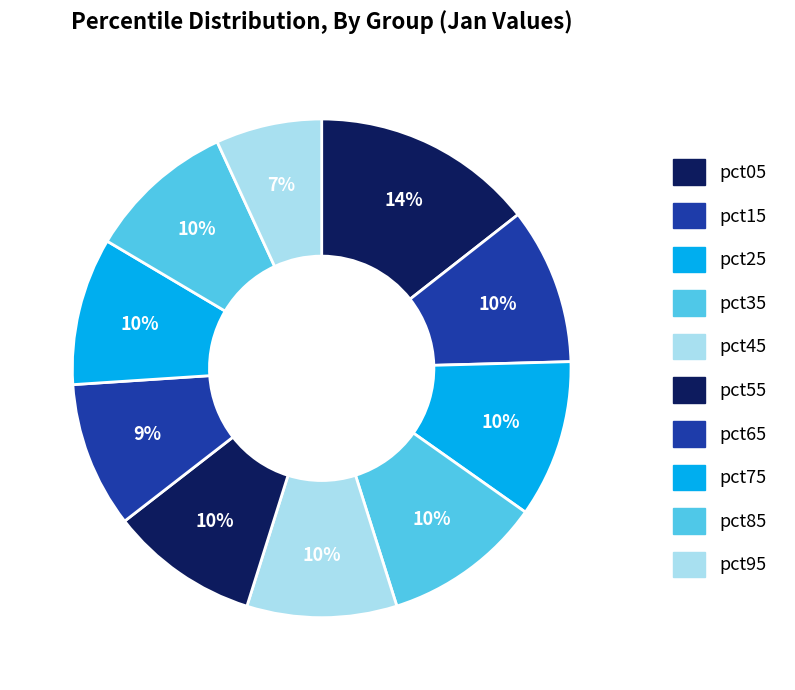

How many slices are in this pie chart?

10